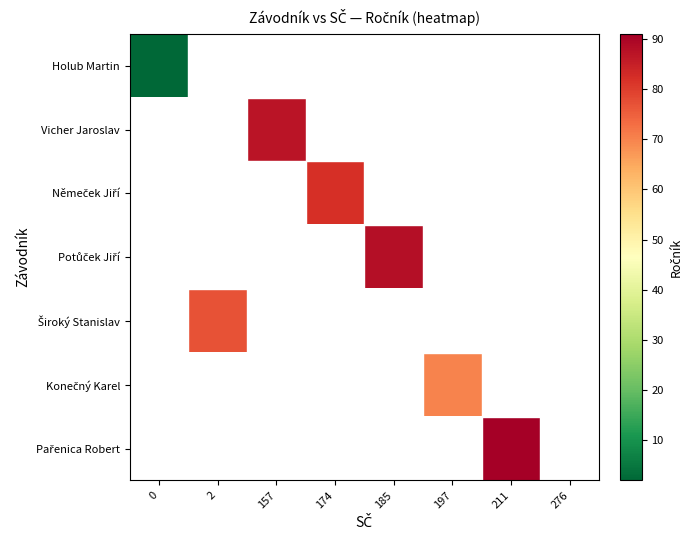

What is the minimum value shown in the chart?

2.0